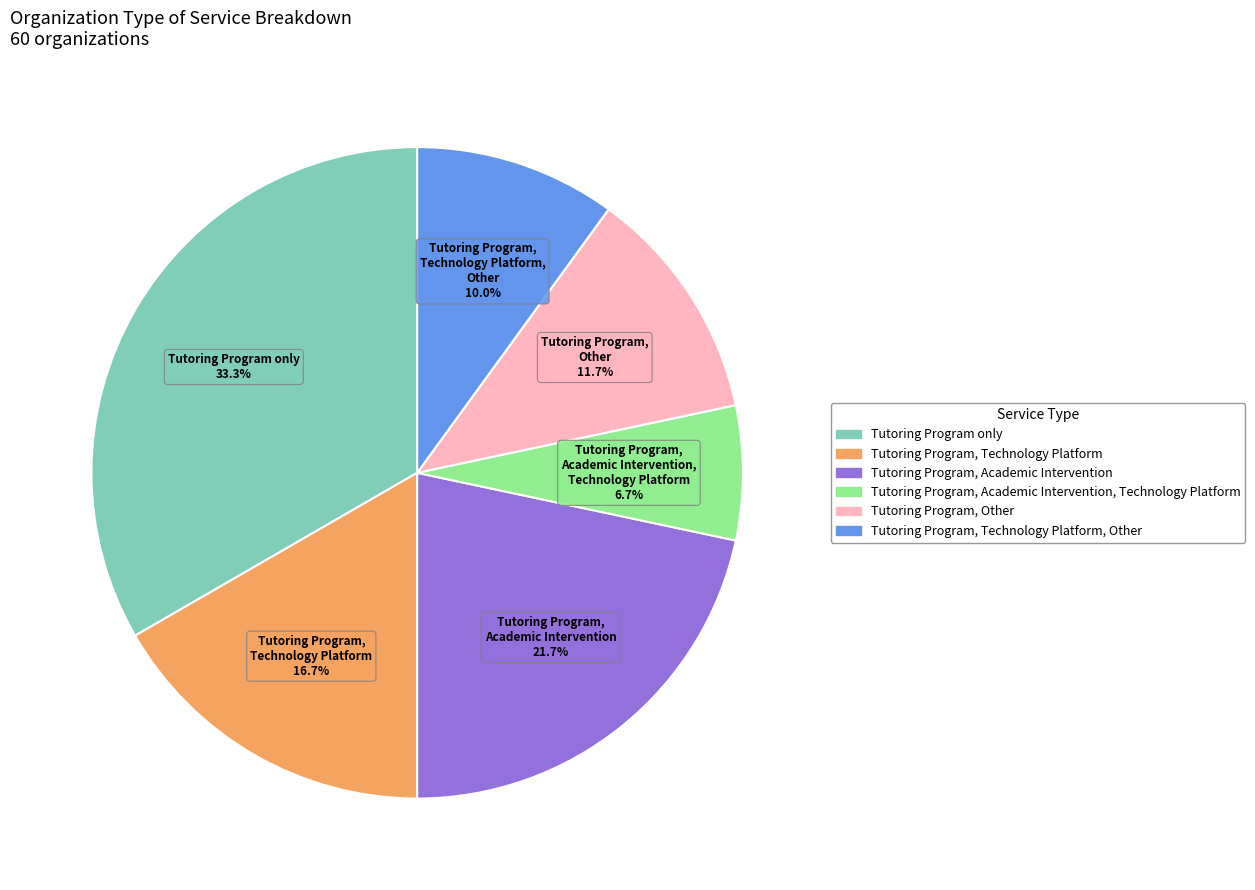

Does any single category account for the majority?

No